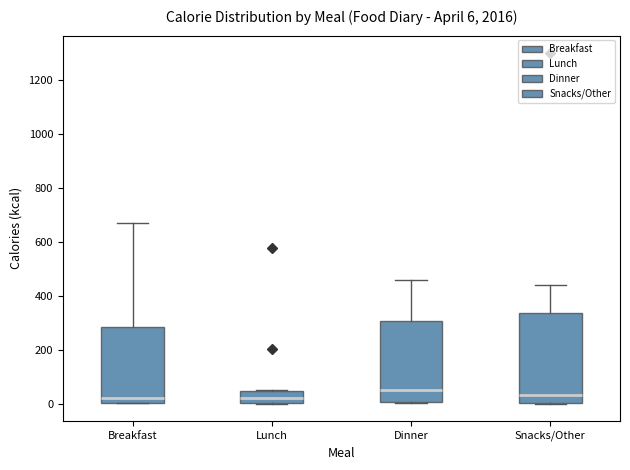

Comparing the boxes themselves (not the whiskers), which one is the tallest?

Snacks/Other